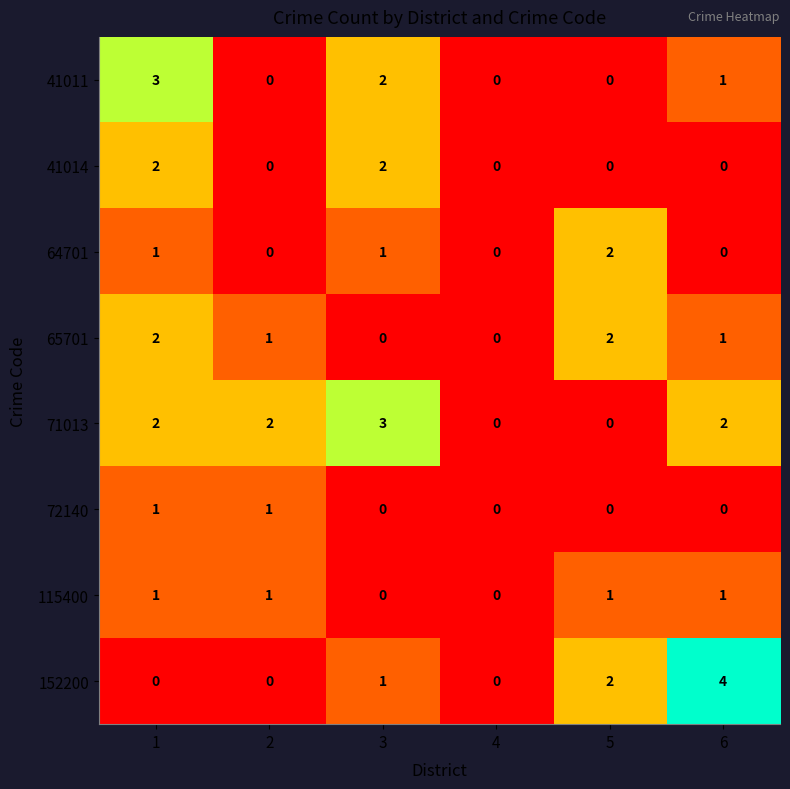

Count the 41014 values in the range 0 to 2.

6